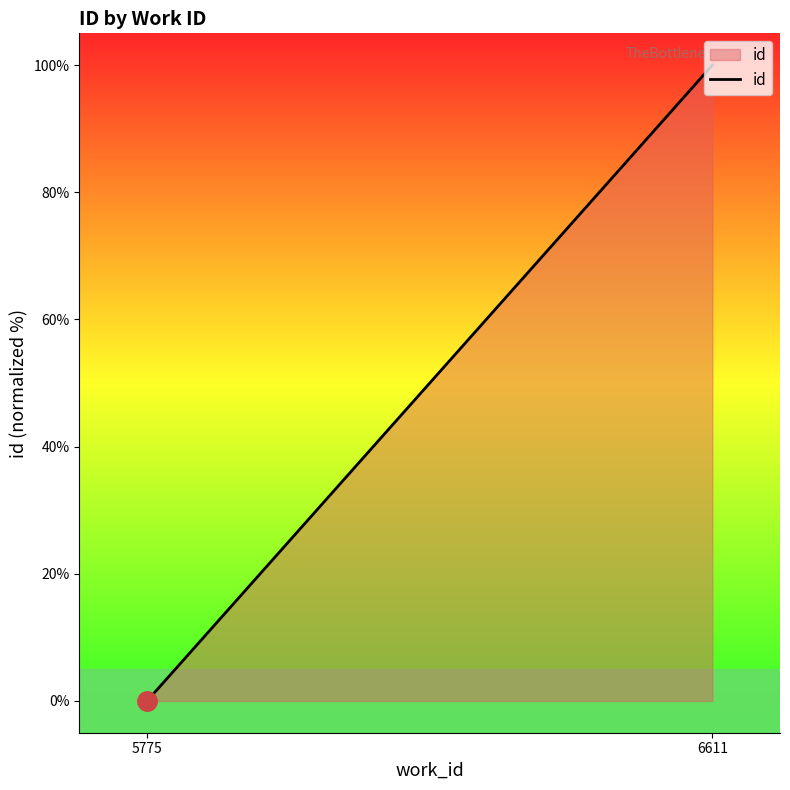

Reading right to left, transcribe all the data shown in this chart.

100	0